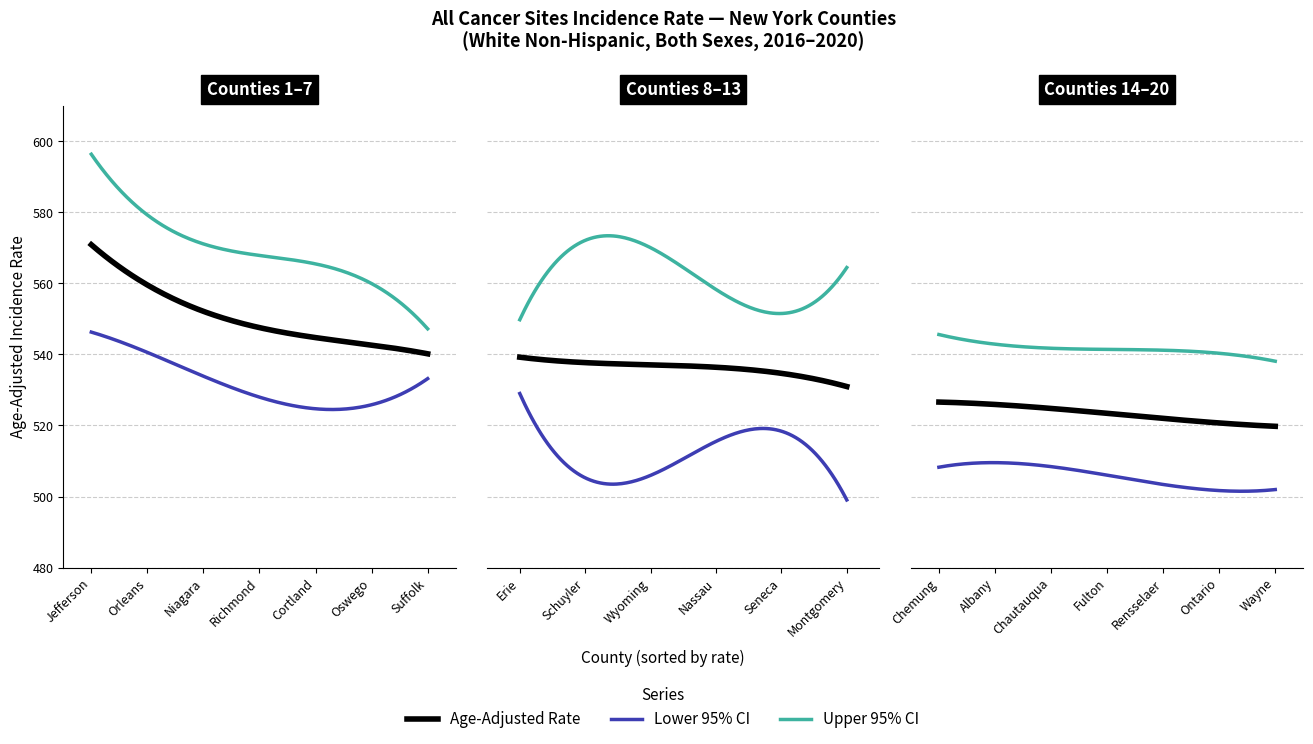

What is the total value across all series at Jefferson?

1717.2